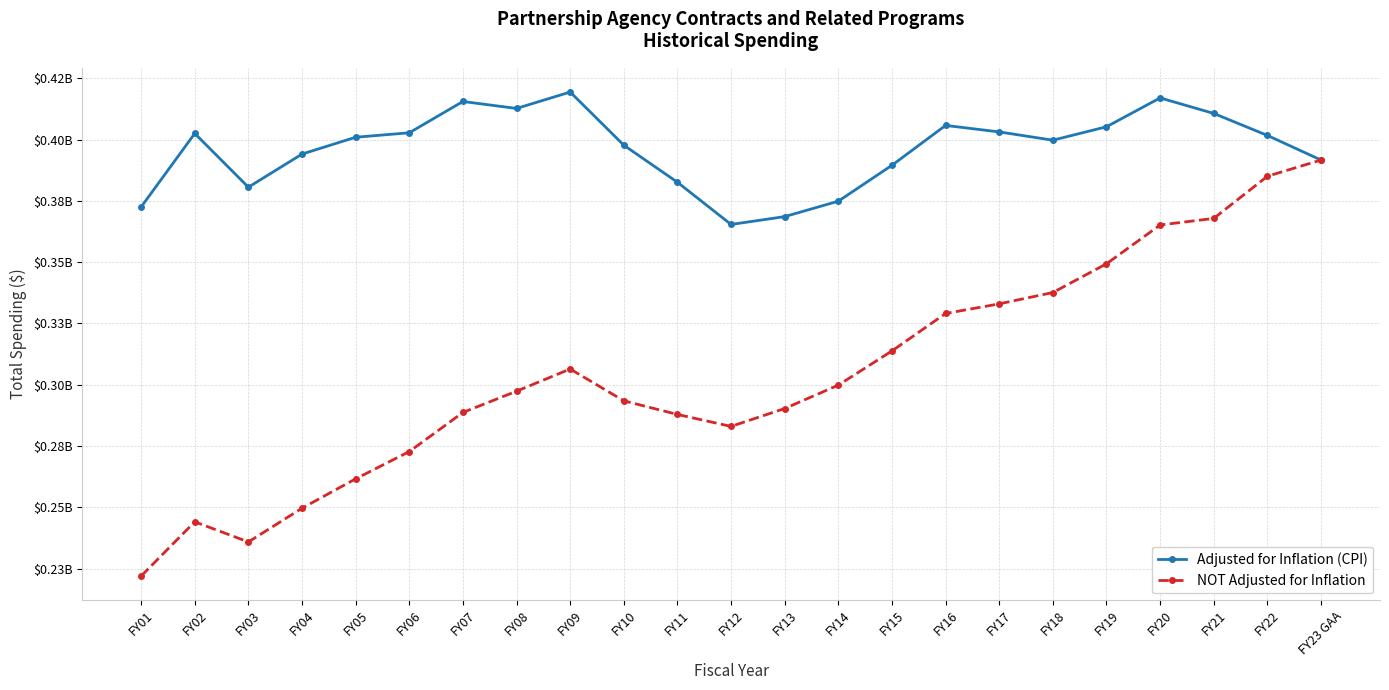

What are all the series names shown in the legend?

Adjusted for Inflation (CPI), NOT Adjusted for Inflation